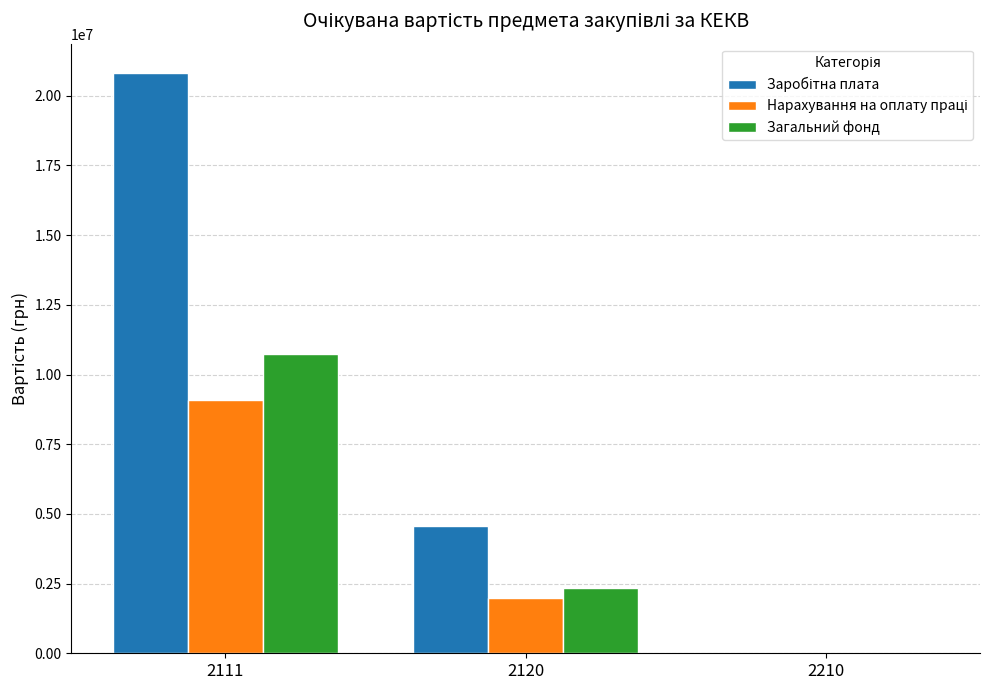

The value of Загальний фонд at 2120 is 2359564. True or false?

True